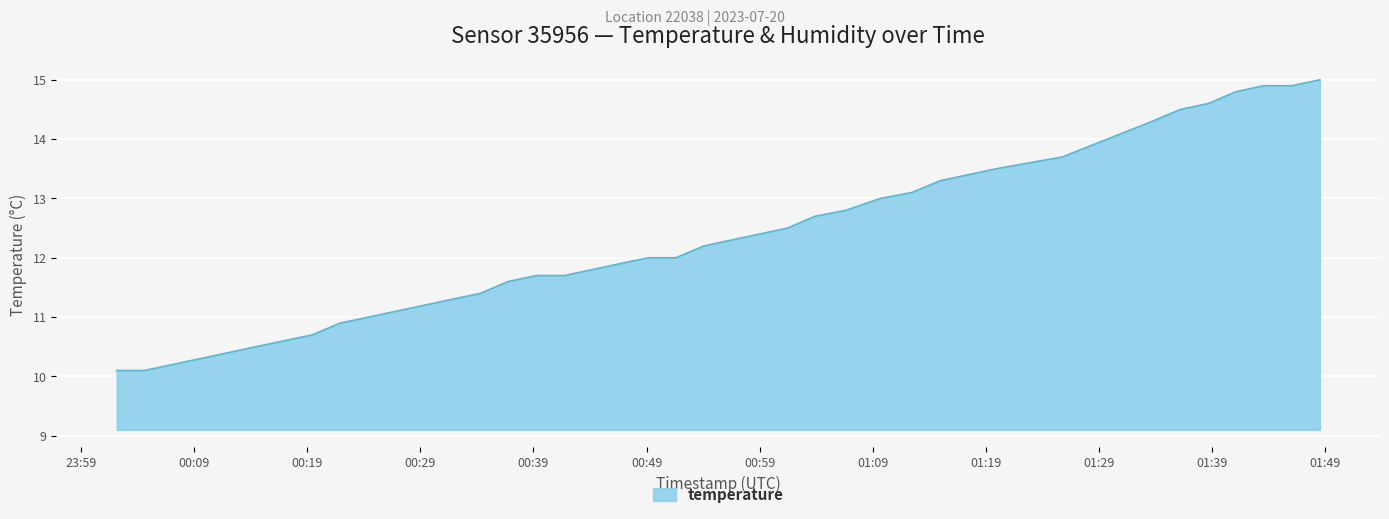

What is the minimum value shown in the chart?

10.1